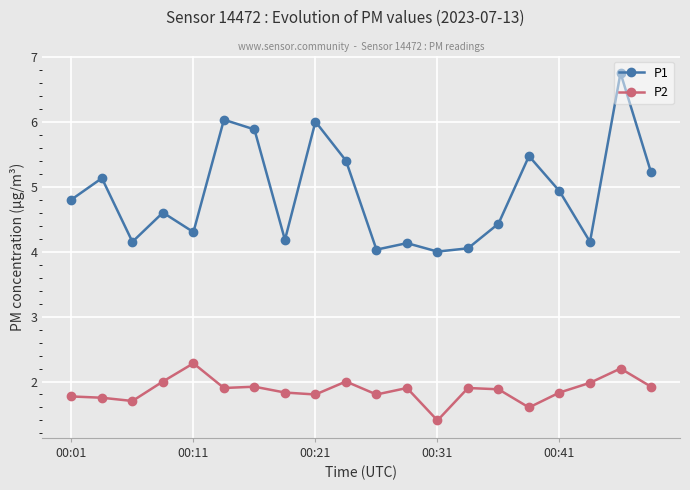

What is the minimum value shown in the chart?

1.4